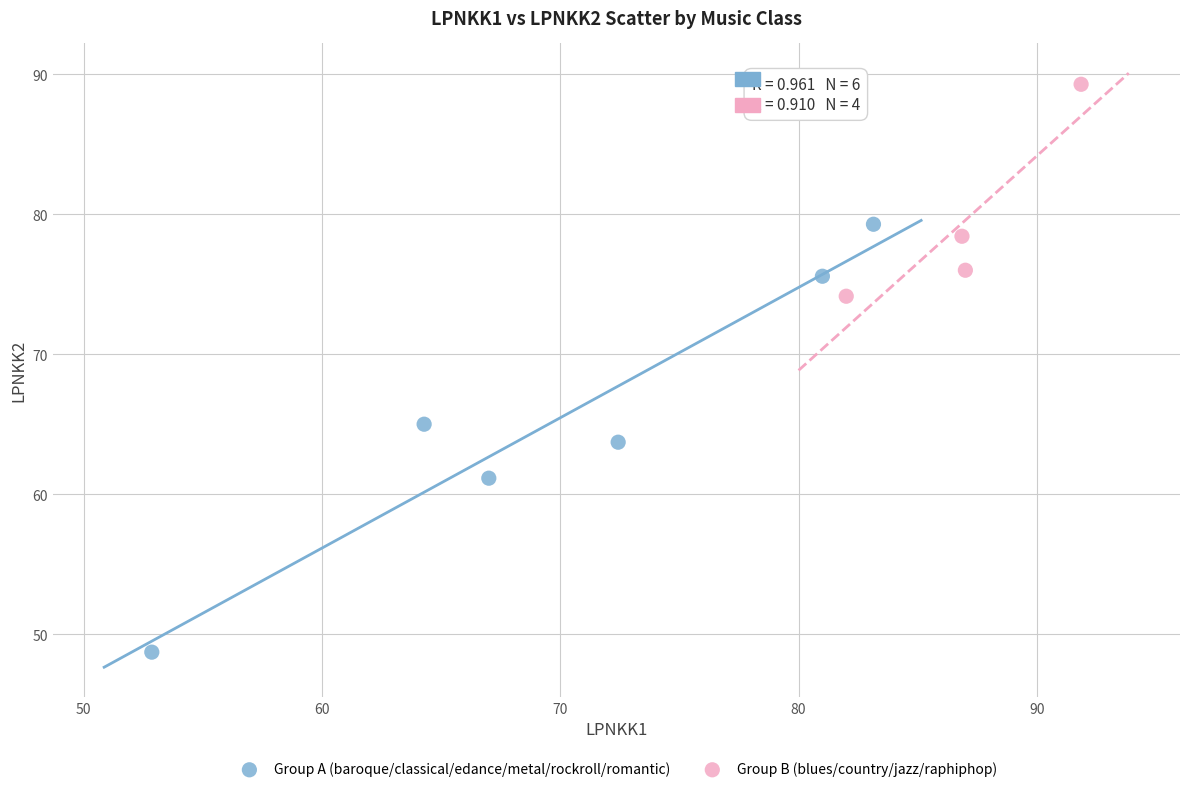

Which series reaches the maximum Y coordinate?

Group B (blues/country/jazz/raphiphop)